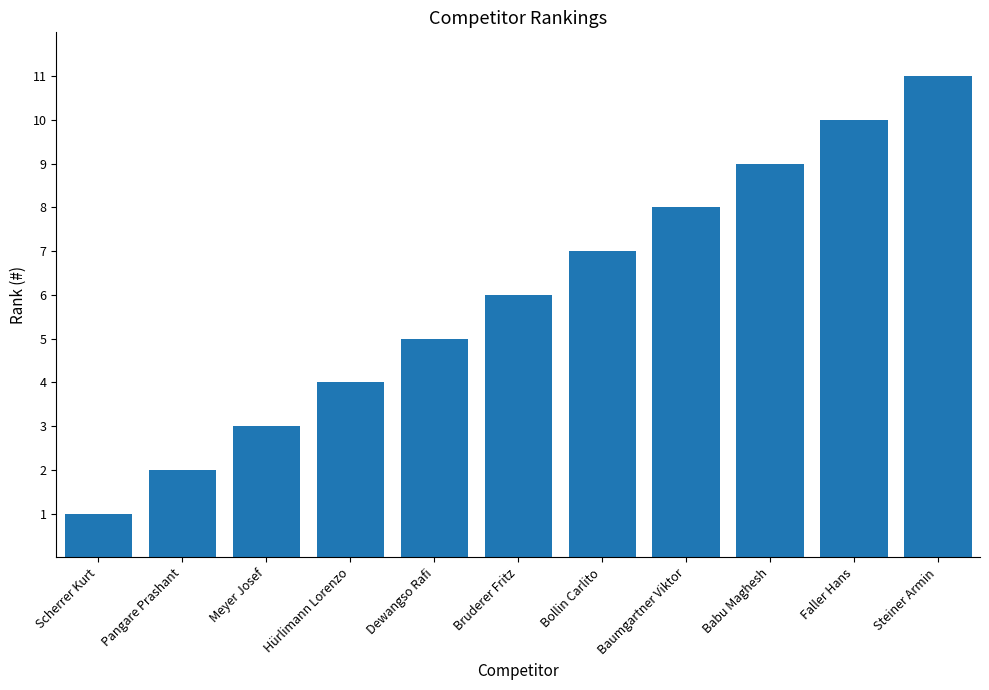

Is it true that the value at Bollin Carlito is 10?

False